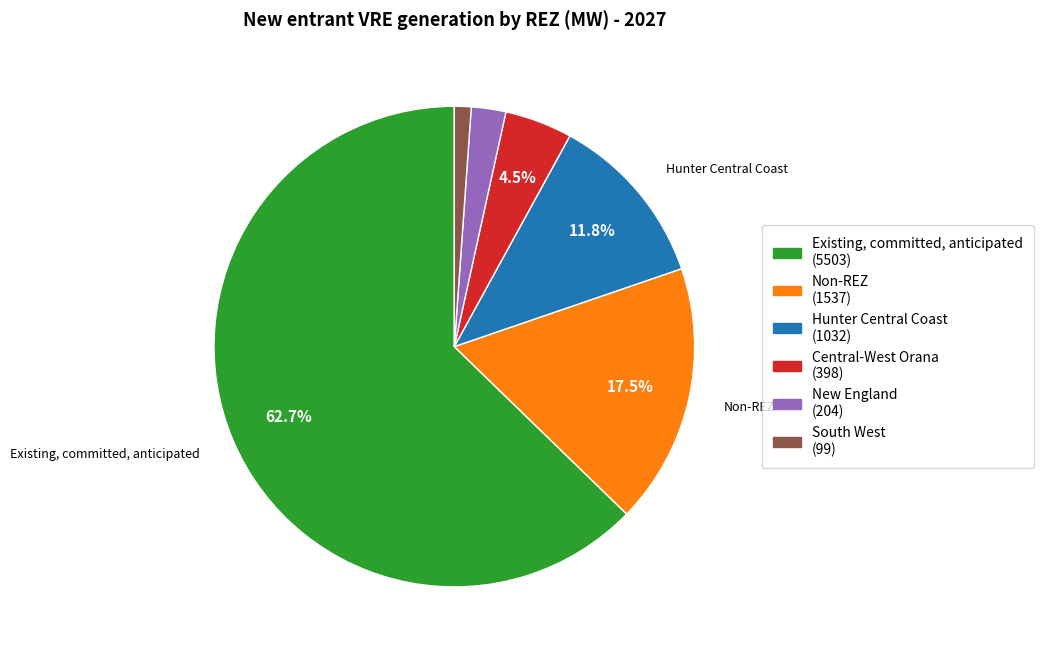

Is there any slice that represents more than half of the pie?

Yes